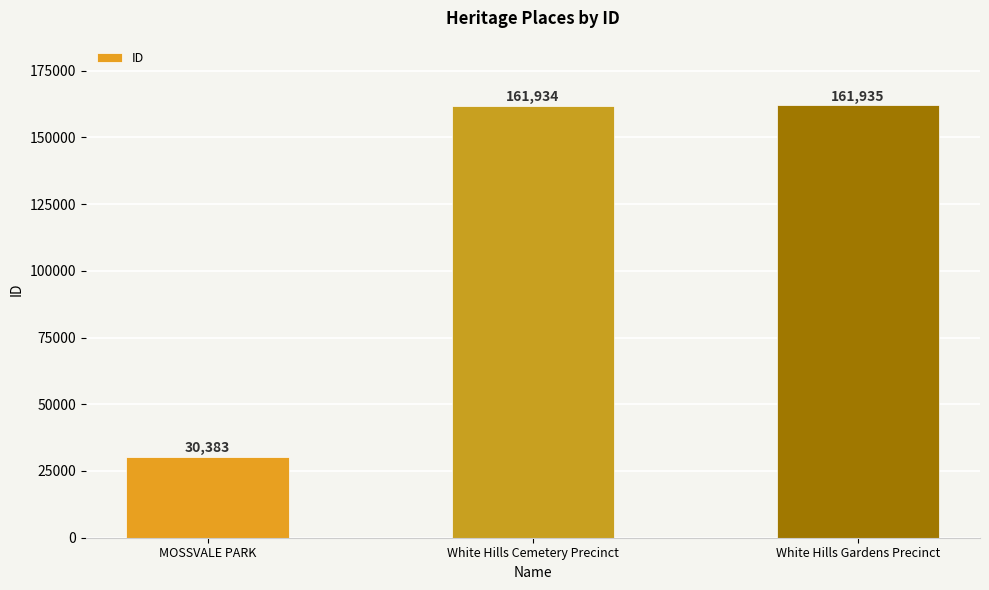

How many data points are less than 161934?

1